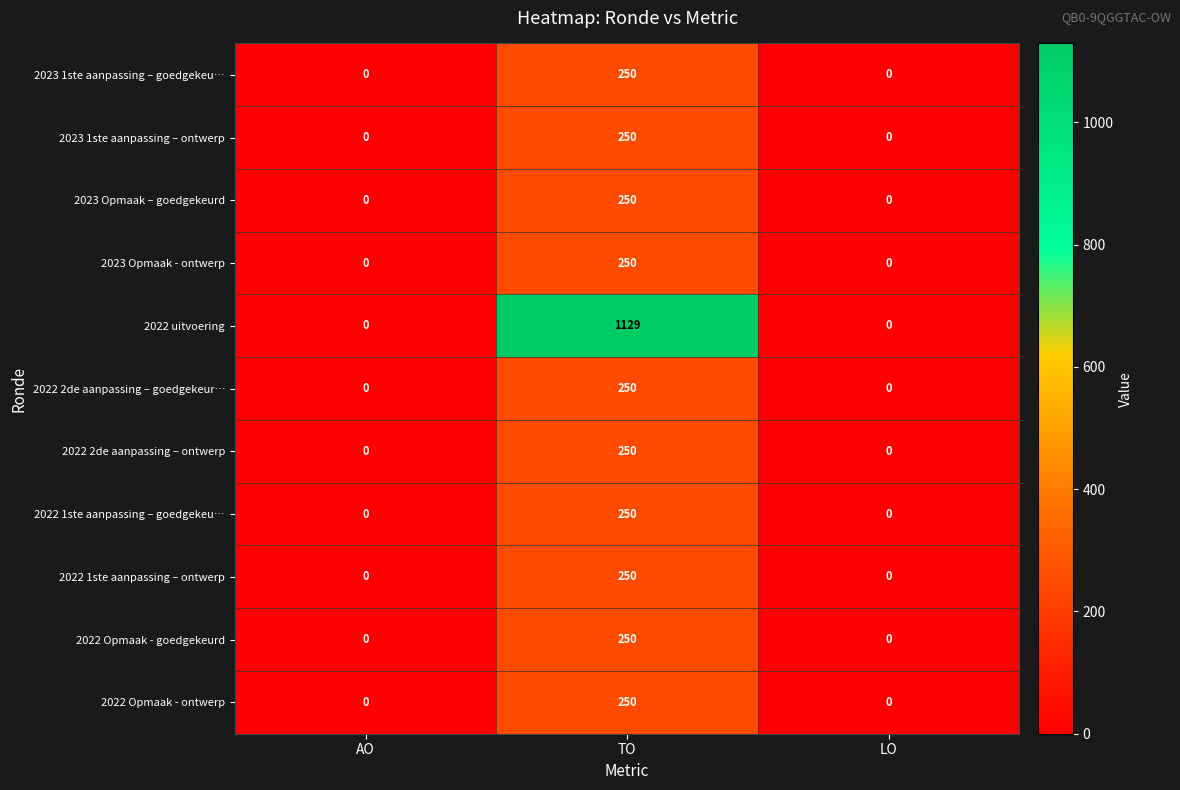

The value of 2022 Opmaak - ontwerp at AO is 0. True or false?

True